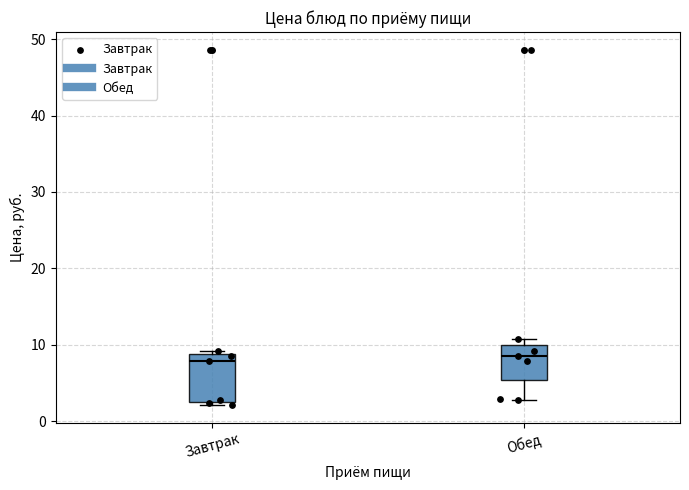

Reading left to right, transcribe this box plot: for each box, give where its median line is, the range the box spans, and where its two whiskers end, as read against the y-axis. The values are not printed on the chart, so give them approximately, as read against the axis.

Завтрак: median 8, box 3 to 9, whiskers 2 to 9 (just above the box's upper edge)
Обед: median 9, box 5 to 10, whiskers 3 to 11